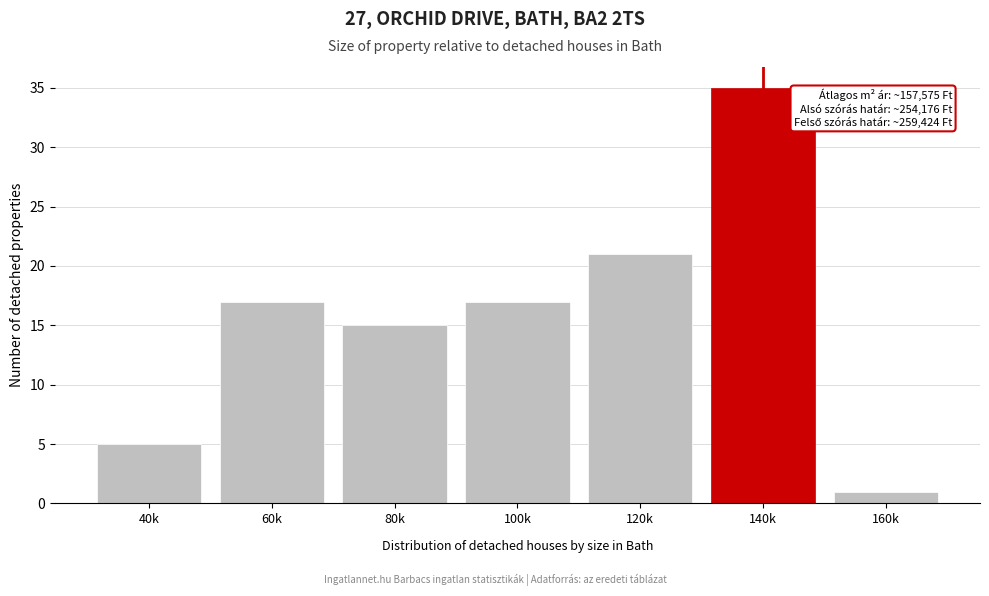

Reading left to right, extract all data points from this chart.

5	17	15	17	21	35	1